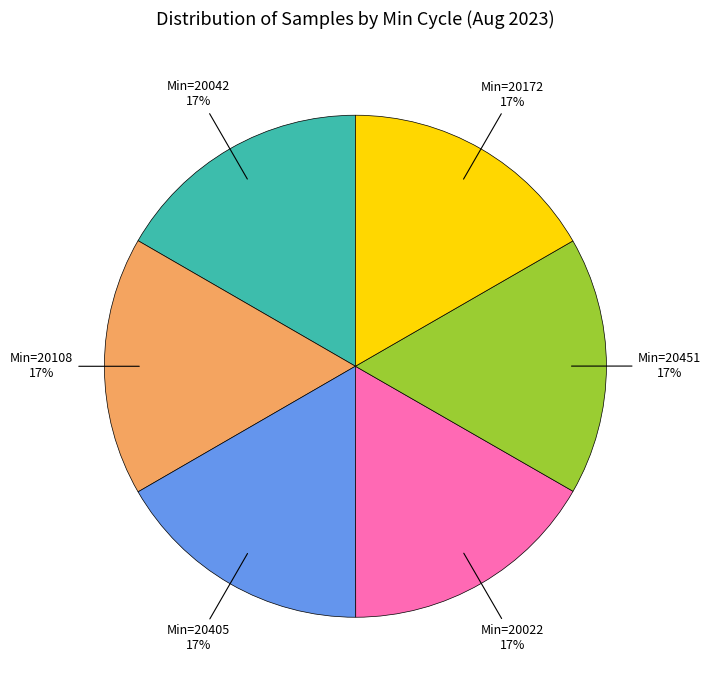

Do Min=20405 and Min=20108 together represent more than half of the pie?

No